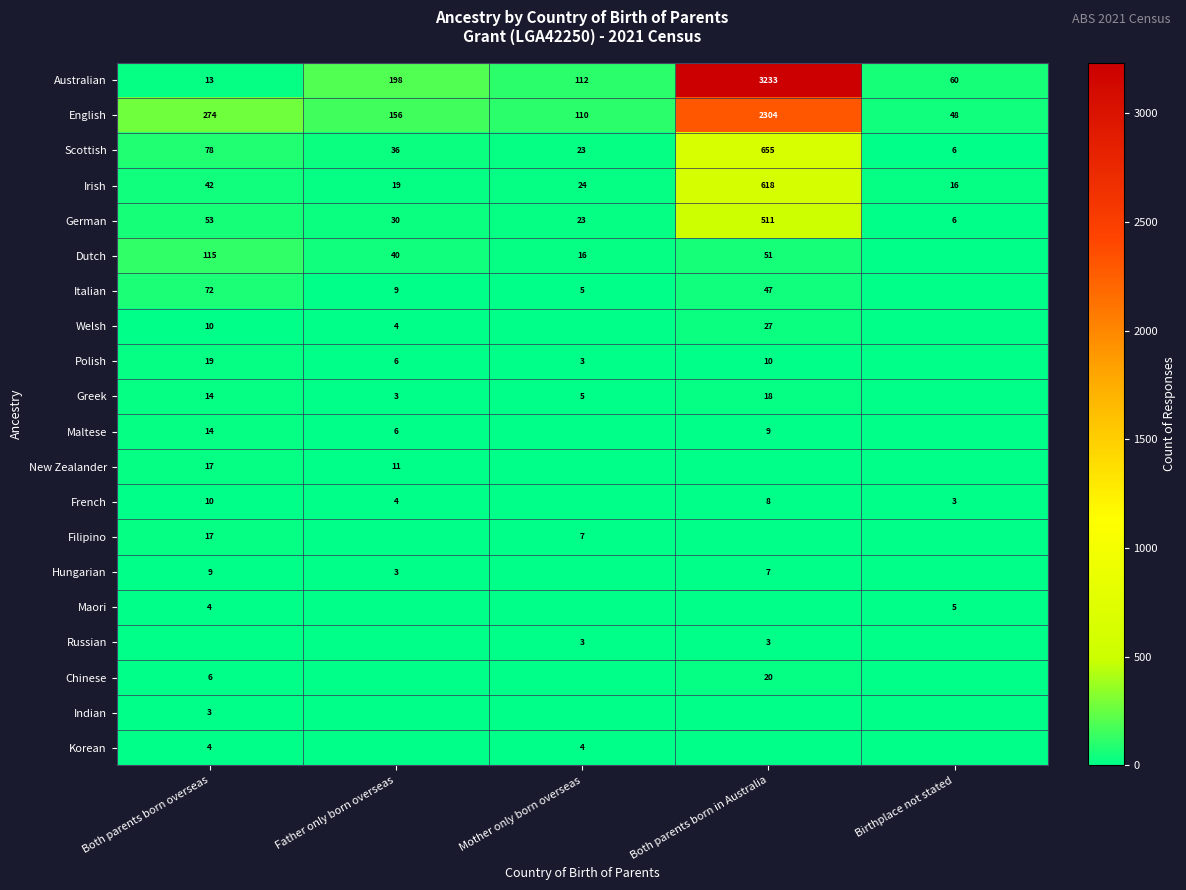

Where is English nearest to the value 1176?

Both parents born overseas